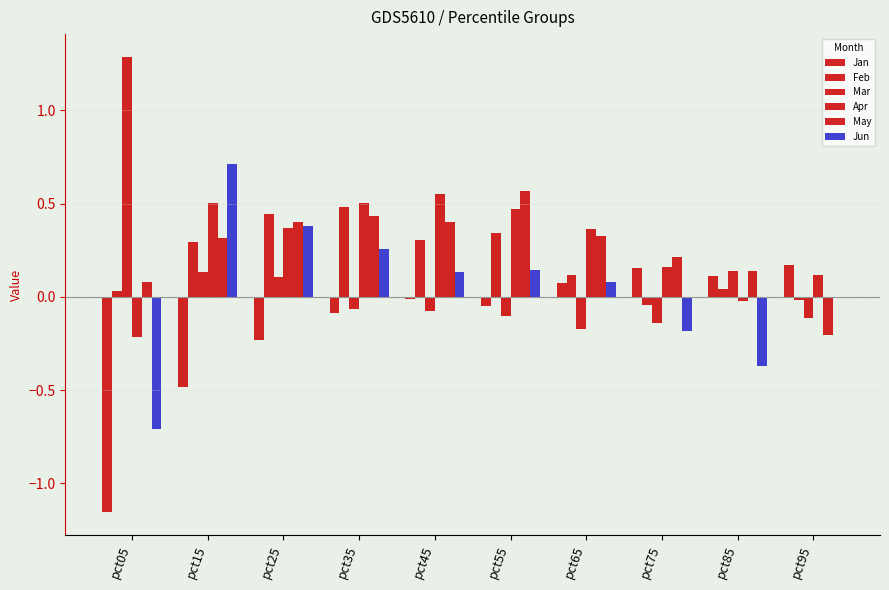

What is the minimum value shown in the chart?

-1.2